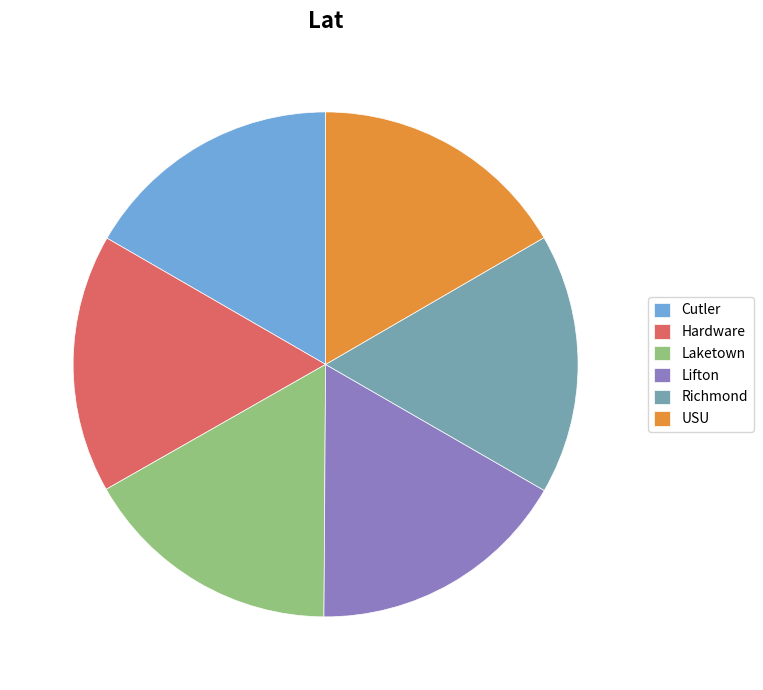

Is it true that Richmond is 17% of the pie?

True